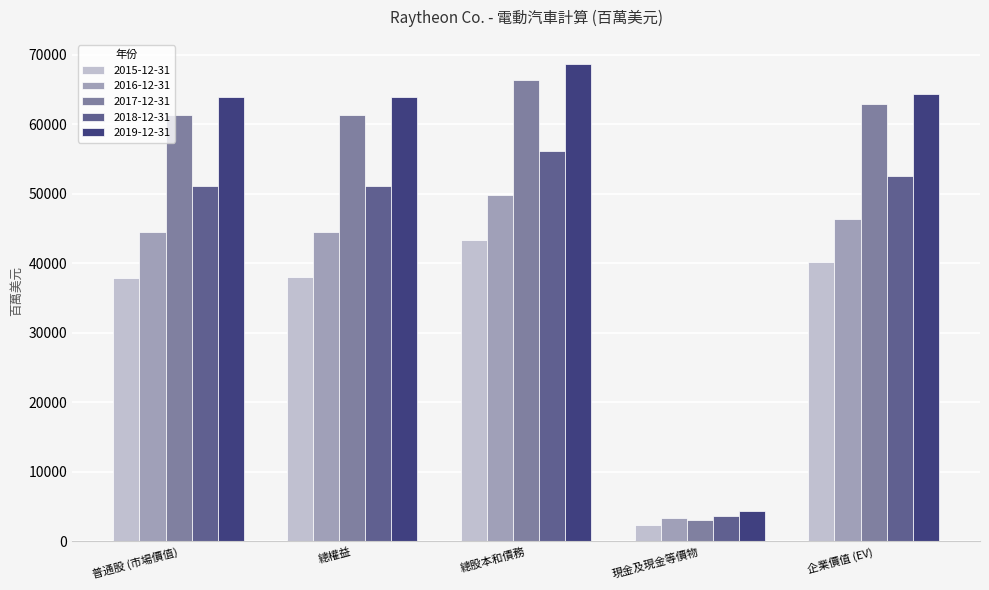

What is the sum of all 2017-12-31 values?

255127